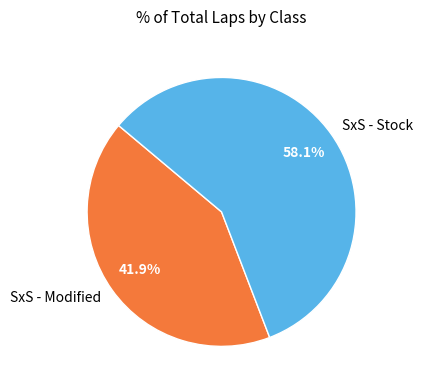

How much of the chart is everything except SxS - Stock?

41.9%